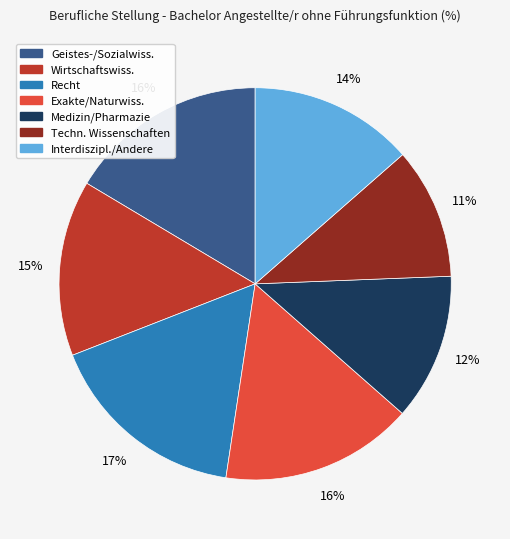

Count the number of slices in the pie.

7